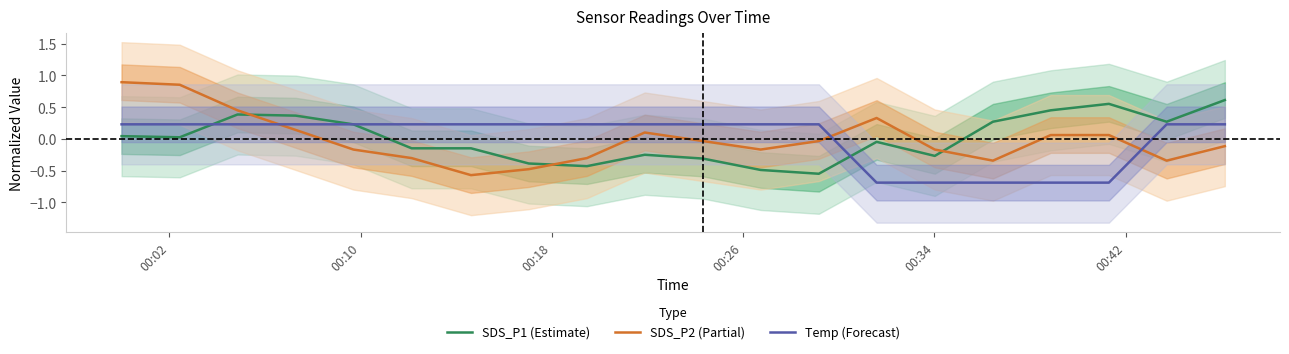

True or false: Temp (Forecast) and SDS_P2 (Partial) cross at least once.

True